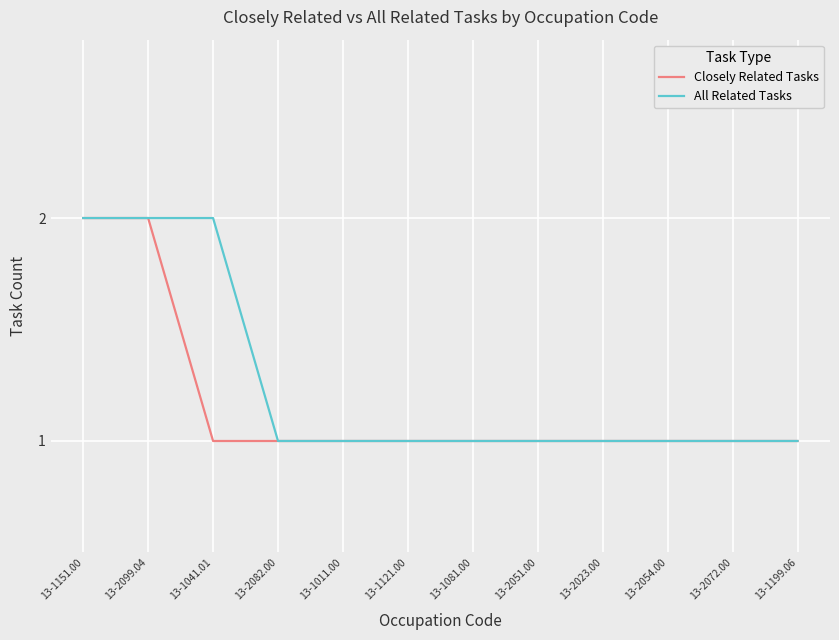

What is the minimum value shown in the chart?

1